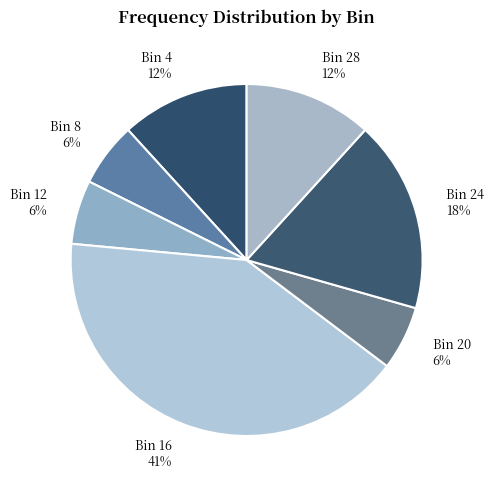

To the nearest percent, what is the difference between the largest and smallest slice percentages?

35%